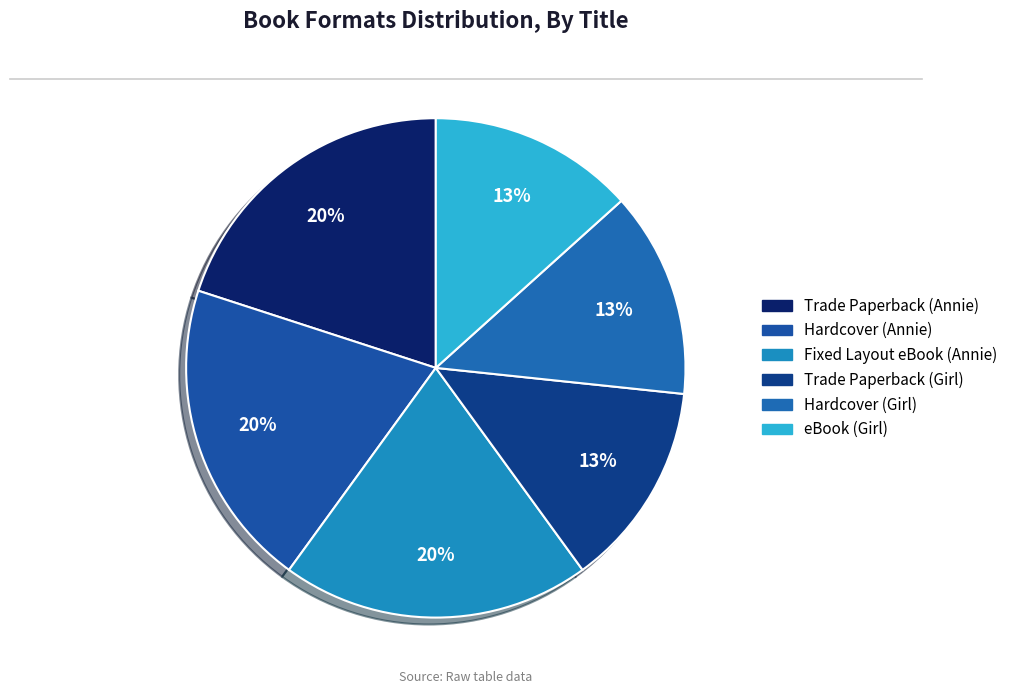

To the nearest percent, what portion does eBook (Girl) represent?

13%